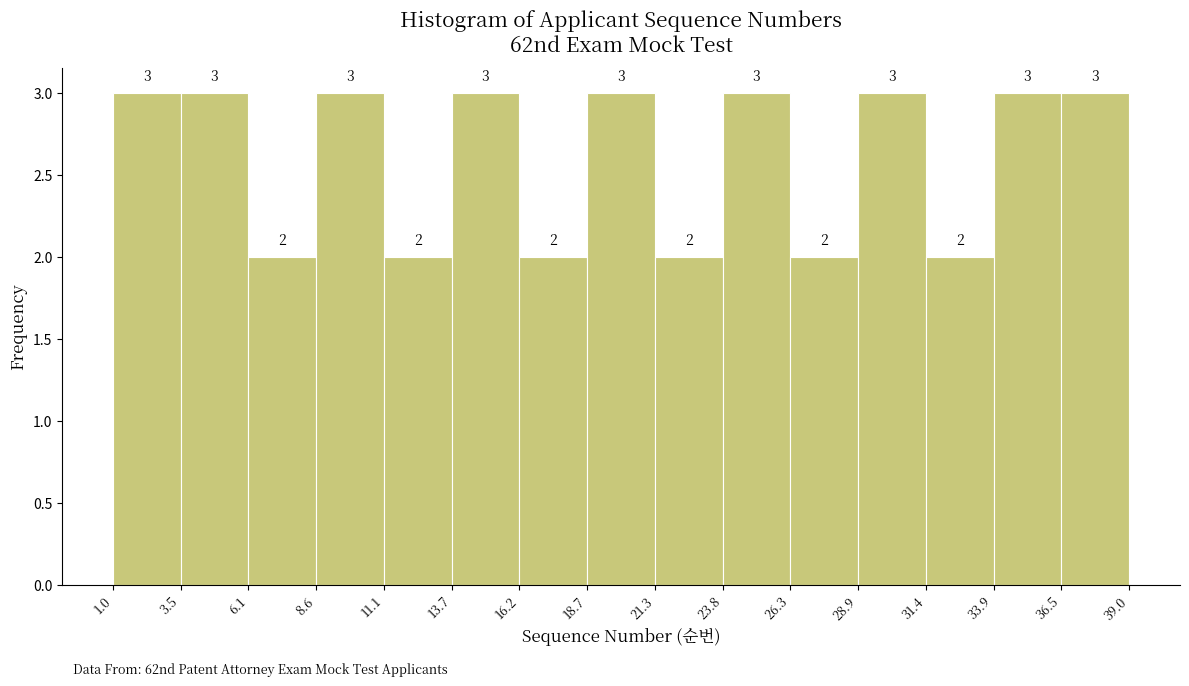

Reading left to right, list every bar in this chart as the range it spans on the x-axis followed by its height.

1.0 to 3.5: 3
3.5 to 6.1: 3
6.1 to 8.6: 2
8.6 to 11.1: 3
11.1 to 13.7: 2
13.7 to 16.2: 3
16.2 to 18.7: 2
18.7 to 21.3: 3
21.3 to 23.8: 2
23.8 to 26.3: 3
26.3 to 28.9: 2
28.9 to 31.4: 3
31.4 to 33.9: 2
33.9 to 36.5: 3
36.5 to 39.0: 3